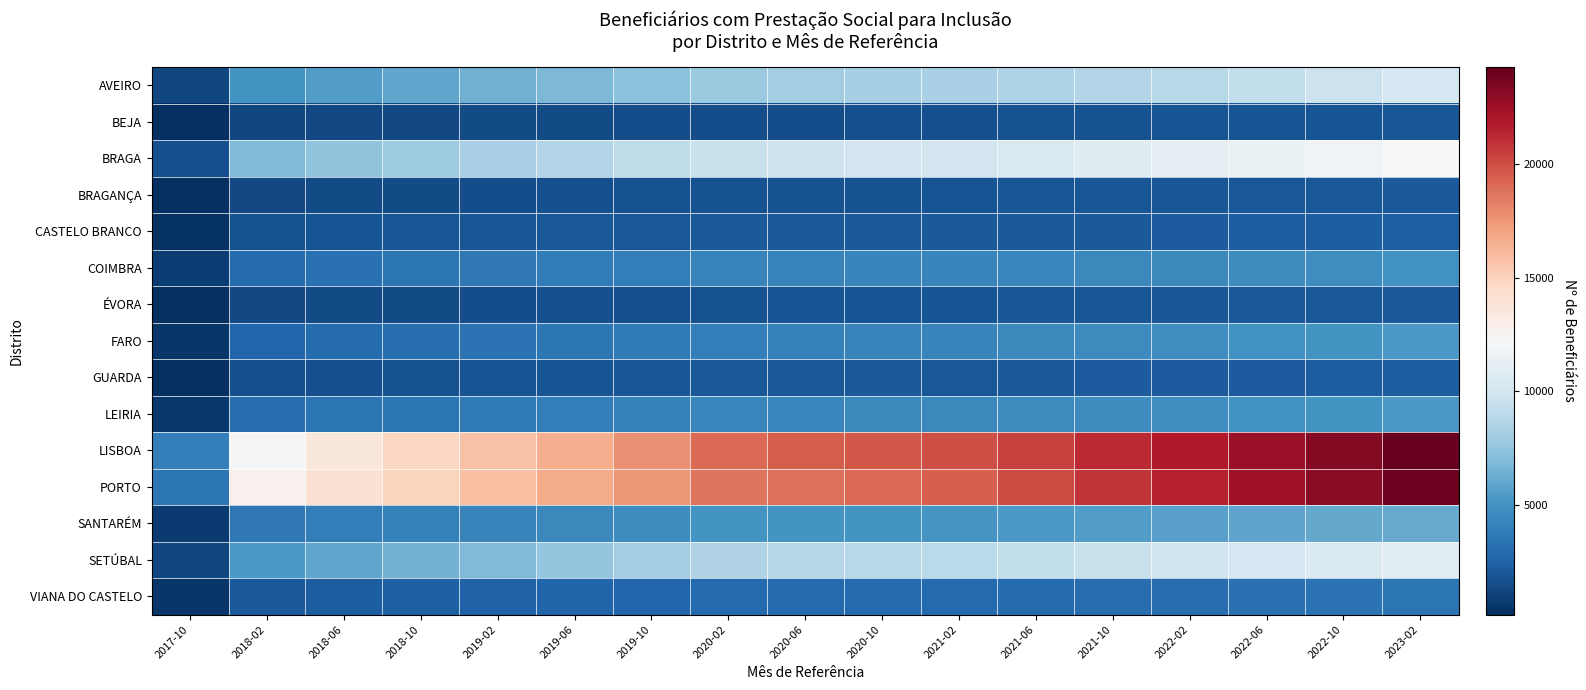

Reading right to left, list all the values displayed in this chart.

AVEIRO: 2023-02=10140	2022-10=9639	2022-06=9258	2022-02=8915	2021-10=8692	2021-06=8454	2021-02=8283	2020-10=8187	2020-06=8022	2020-02=7776	2019-10=7262	2019-06=6844	2019-02=6456	2018-10=5967	2018-06=5531	2018-02=4966	2017-10=1217
BEJA: 2023-02=1930	2022-10=1857	2022-06=1830	2022-02=1783	2021-10=1751	2021-06=1714	2021-02=1668	2020-10=1602	2020-06=1563	2020-02=1552	2019-10=1487	2019-06=1460	2019-02=1420	2018-10=1382	2018-06=1338	2018-02=1272	2017-10=240
BRAGA: 2023-02=12165	2022-10=11784	2022-06=11459	2022-02=11098	2021-10=10761	2021-06=10408	2021-02=10038	2020-10=9876	2020-06=9701	2020-02=9498	2019-10=9118	2019-06=8683	2019-02=8311	2018-10=7835	2018-06=7388	2018-02=6861	2017-10=1635
BRAGANÇA: 2023-02=2064	2022-10=2025	2022-06=1982	2022-02=1946	2021-10=1914	2021-06=1892	2021-02=1821	2020-10=1757	2020-06=1758	2020-02=1733	2019-10=1684	2019-06=1604	2019-02=1541	2018-10=1462	2018-06=1392	2018-02=1328	2017-10=162
CASTELO BRANCO: 2023-02=2376	2022-10=2310	2022-06=2262	2022-02=2193	2021-10=2136	2021-06=2101	2021-02=2096	2020-10=2102	2020-06=2100	2020-02=2091	2019-10=2004	2019-06=1958	2019-02=1917	2018-10=1879	2018-06=1813	2018-02=1740	2017-10=312
COIMBRA: 2023-02=4935	2022-10=4730	2022-06=4590	2022-02=4457	2021-10=4414	2021-06=4331	2021-02=4265	2020-10=4260	2020-06=4194	2020-02=4124	2019-10=3921	2019-06=3742	2019-02=3580	2018-10=3404	2018-06=3231	2018-02=2976	2017-10=760
ÉVORA: 2023-02=2090	2022-10=2014	2022-06=1971	2022-02=1909	2021-10=1873	2021-06=1859	2021-02=1821	2020-10=1802	2020-06=1788	2020-02=1761	2019-10=1657	2019-06=1597	2019-02=1550	2018-10=1477	2018-06=1395	2018-02=1299	2017-10=198
FARO: 2023-02=5250	2022-10=5052	2022-06=4895	2022-02=4721	2021-10=4549	2021-06=4406	2021-02=4262	2020-10=4138	2020-06=4076	2020-02=3997	2019-10=3729	2019-06=3521	2019-02=3313	2018-10=3131	2018-06=2938	2018-02=2689	2017-10=528
GUARDA: 2023-02=2320	2022-10=2249	2022-06=2204	2022-02=2169	2021-10=2143	2021-06=2086	2021-02=2039	2020-10=2053	2020-06=2040	2020-02=2015	2019-10=1925	2019-06=1835	2019-02=1777	2018-10=1713	2018-06=1664	2018-02=1581	2017-10=230
LEIRIA: 2023-02=5256	2022-10=5019	2022-06=4877	2022-02=4739	2021-10=4627	2021-06=4500	2021-02=4433	2020-10=4421	2020-06=4396	2020-02=4314	2019-10=4088	2019-06=3899	2019-02=3737	2018-10=3547	2018-06=3366	2018-02=3174	2017-10=588
LISBOA: 2023-02=24276	2022-10=23295	2022-06=22656	2022-02=21838	2021-10=21178	2021-06=20435	2021-02=19946	2020-10=19736	2020-06=19503	2020-02=19076	2019-10=17740	2019-06=16629	2019-02=15709	2018-10=14707	2018-06=13631	2018-02=12105	2017-10=3954
PORTO: 2023-02=24058	2022-10=23126	2022-06=22460	2022-02=21518	2021-10=20864	2021-06=20078	2021-02=19430	2020-10=19094	2020-06=18879	2020-02=18643	2019-10=17568	2019-06=16695	2019-02=15821	2018-10=14949	2018-06=14013	2018-02=12778	2017-10=3535
SANTARÉM: 2023-02=6176	2022-10=6046	2022-06=5816	2022-02=5637	2021-10=5470	2021-06=5280	2021-02=5111	2020-10=5060	2020-06=5023	2020-02=4975	2019-10=4672	2019-06=4409	2019-02=4220	2018-10=4047	2018-06=3840	2018-02=3622	2017-10=687
SETÚBAL: 2023-02=10971	2022-10=10515	2022-06=10155	2022-02=9801	2021-10=9506	2021-06=9228	2021-02=8965	2020-10=8854	2020-06=8803	2020-02=8613	2019-10=8070	2019-06=7527	2019-02=6931	2018-10=6479	2018-06=5952	2018-02=5314	2017-10=1232
VIANA DO CASTELO: 2023-02=3427	2022-10=3298	2022-06=3188	2022-02=3067	2021-10=2996	2021-06=2914	2021-02=2878	2020-10=2869	2020-06=2850	2020-02=2800	2019-10=2650	2019-06=2575	2019-02=2466	2018-10=2353	2018-06=2250	2018-02=2089	2017-10=463